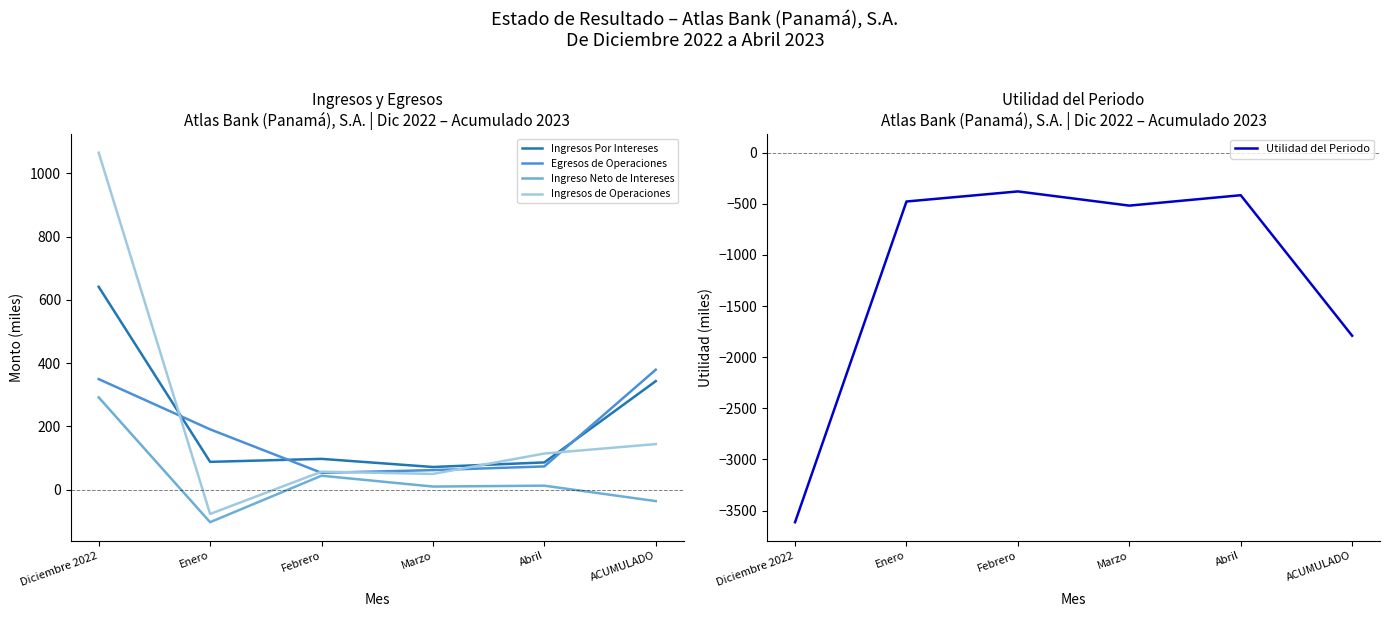

What is the spread (max minus min) of values at Diciembre 2022?

4679.1